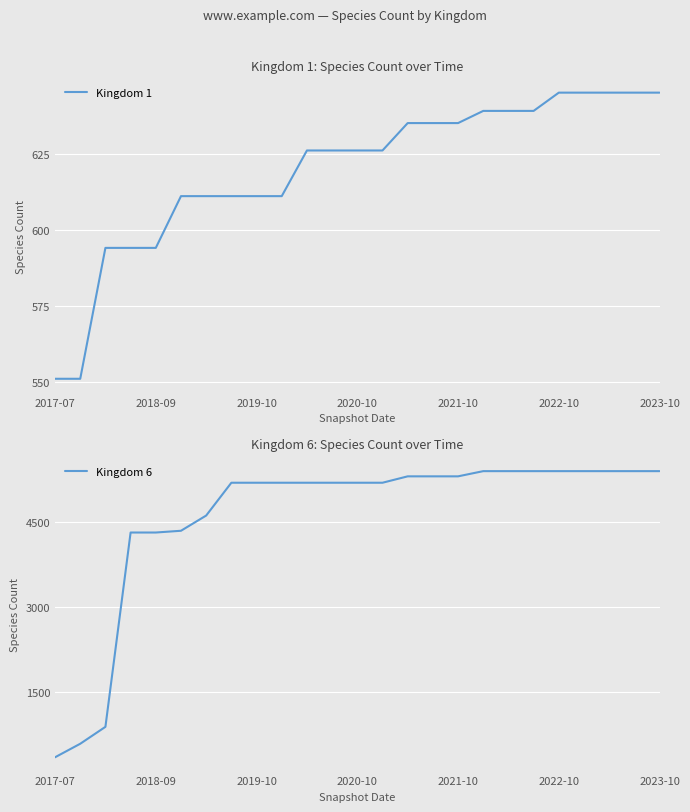

Is it true that Kingdom 1 equals 594 at 2018-09?

True